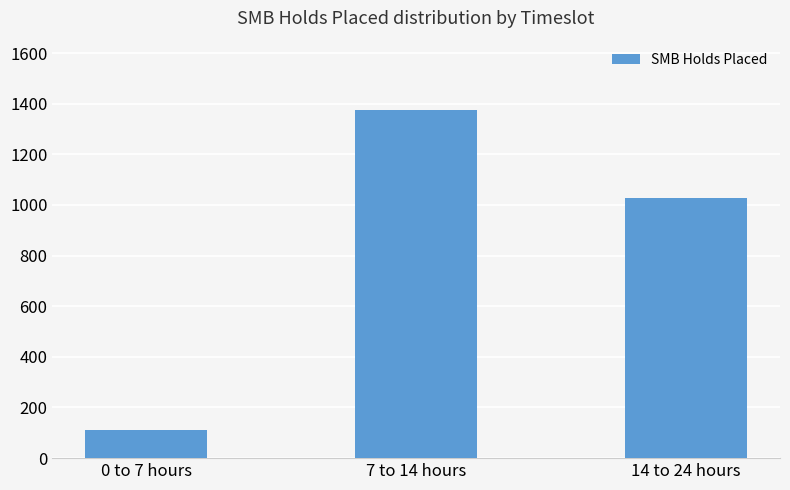

What is the maximum value shown in the chart?

1374